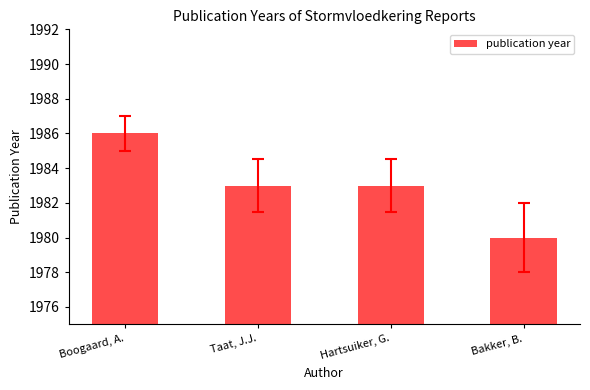

What is the change in value from Boogaard, A. to Hartsuiker, G.?

-3